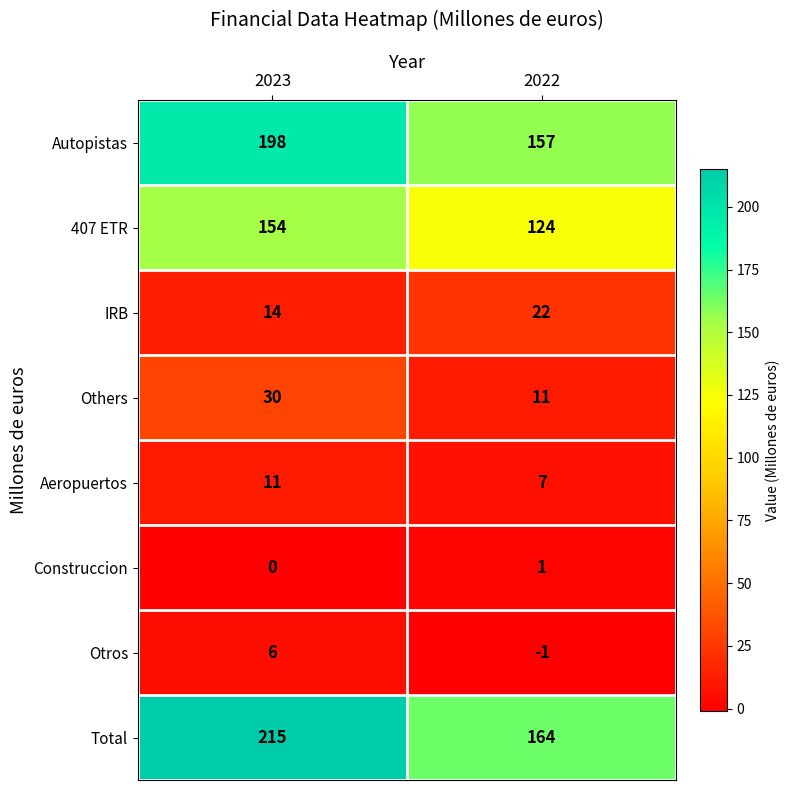

At which category is the sum across all series the highest?

2023